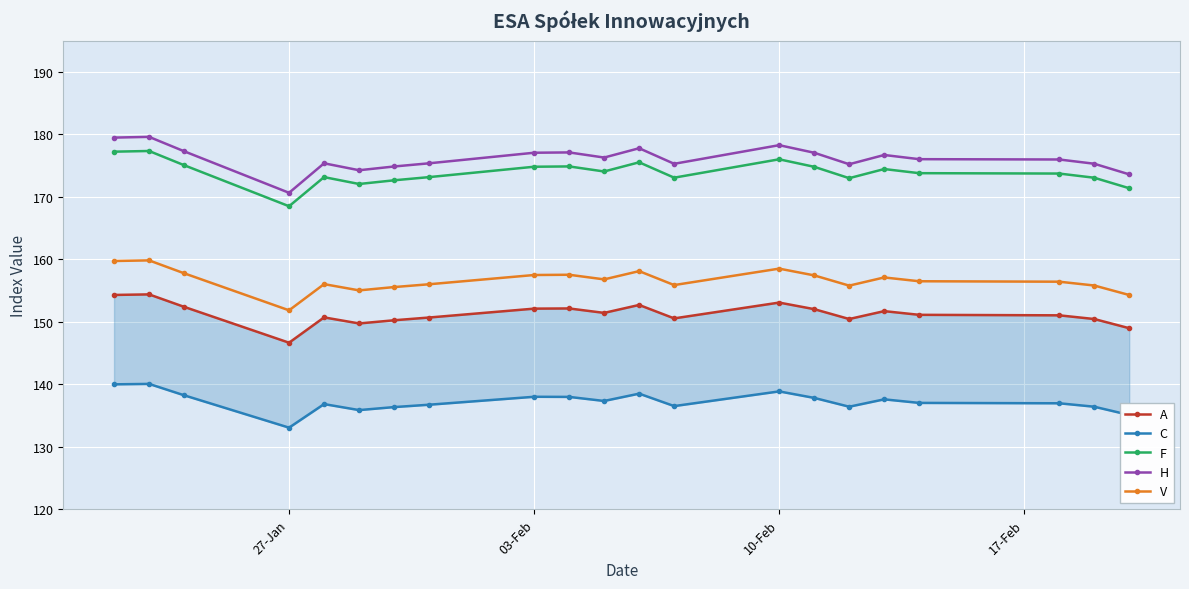

How many lines are shown in the chart?

5